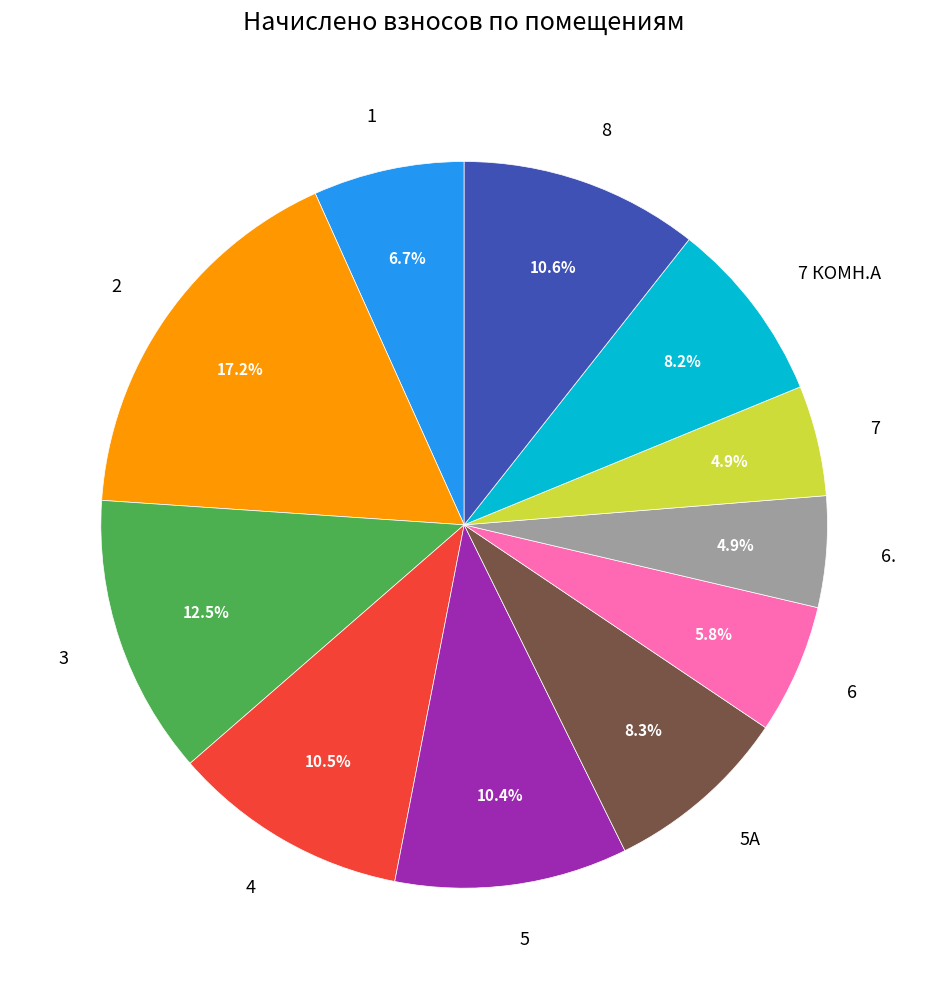

Approximately how many times larger is the value at 7 compared to 5А?

0.6